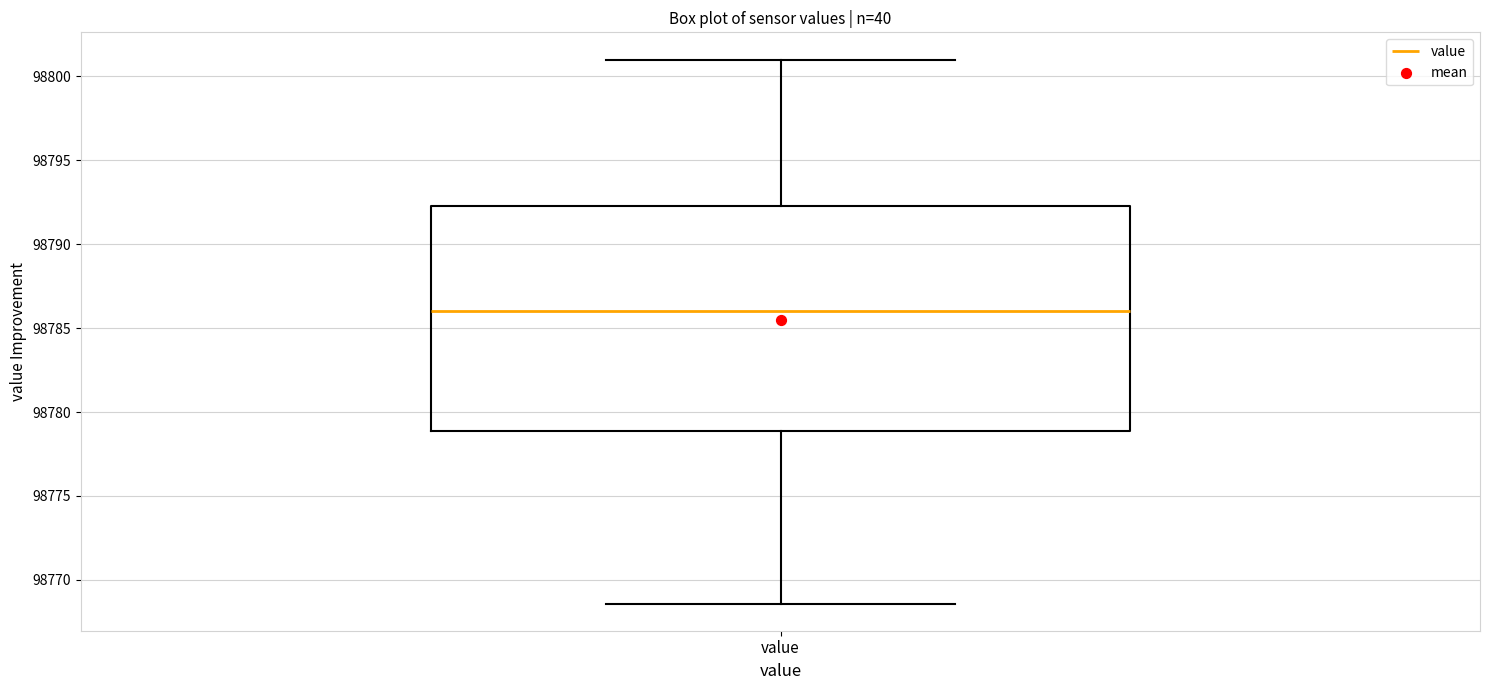

Transcribe this box plot: give where the median line is, the range the box spans, and where the two whiskers end, as read against the y-axis. The values are not printed on the chart, so give them approximately, as read against the axis.

median 98786.0, box 98779.0 to 98792.5, whiskers 98768.5 to 98801.0